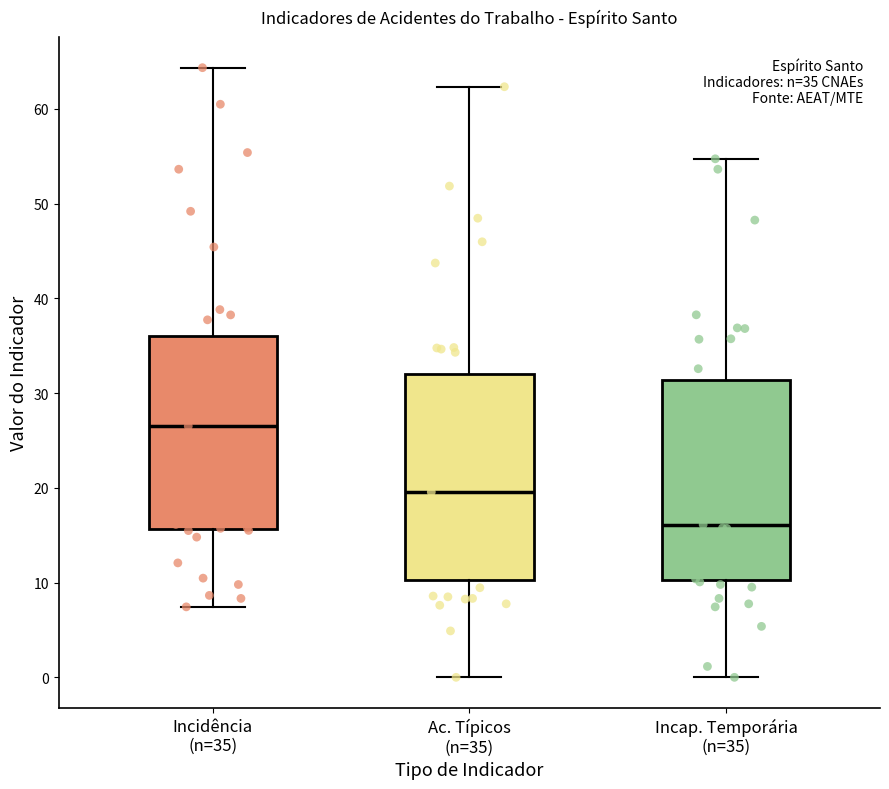

Which box has the highest median line?

Incidência (n=35)